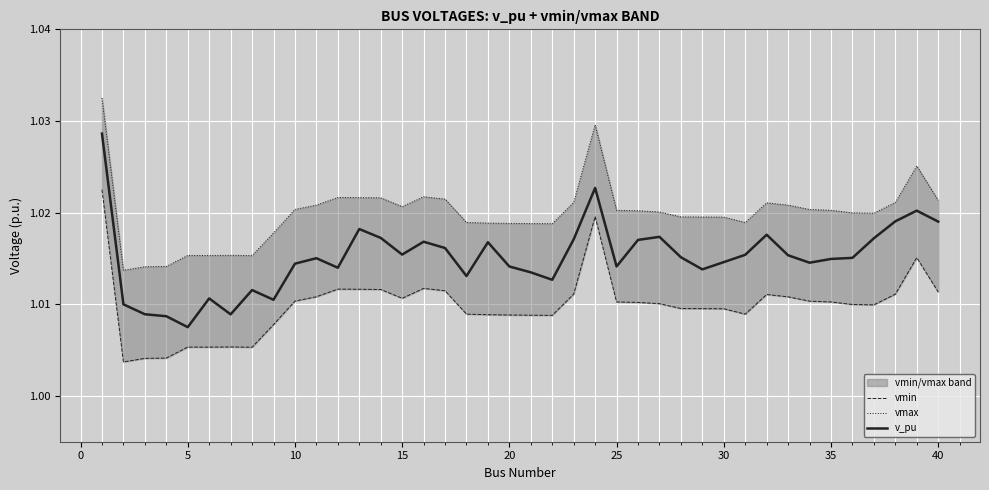

Where is v_pu nearest to the value 1?

5